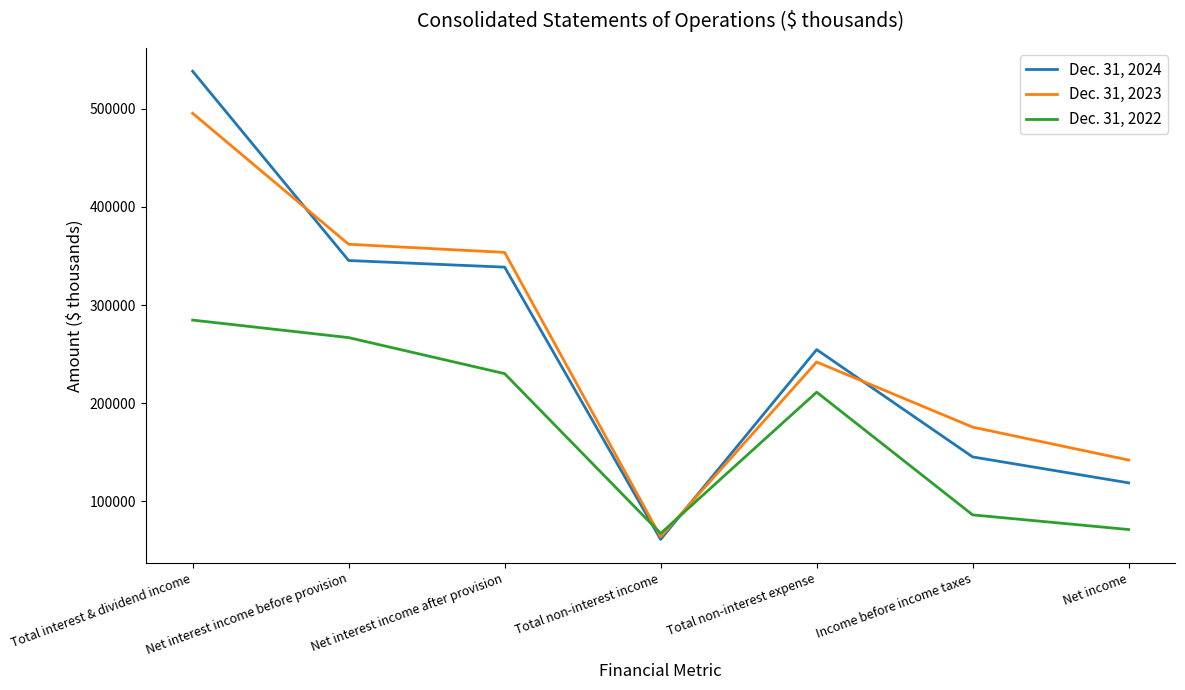

Which series has the widest spread of values?

Dec. 31, 2024